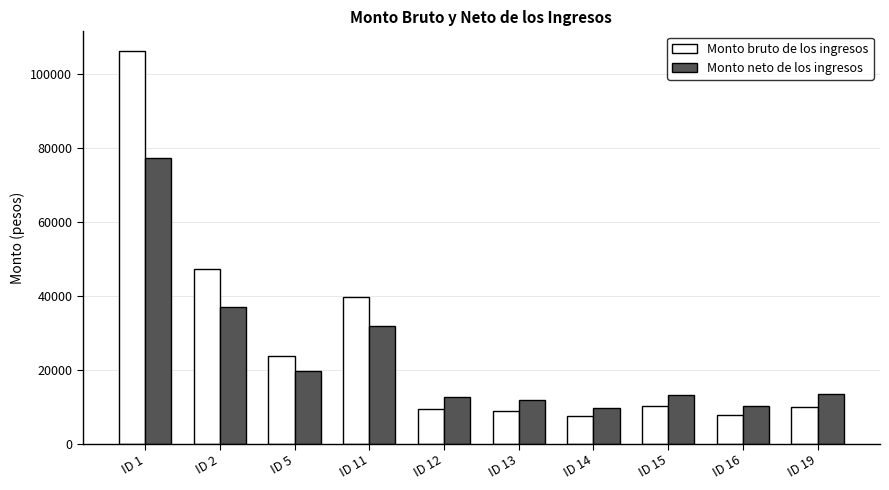

What is the minimum value for Monto neto de los ingresos?

9698.3